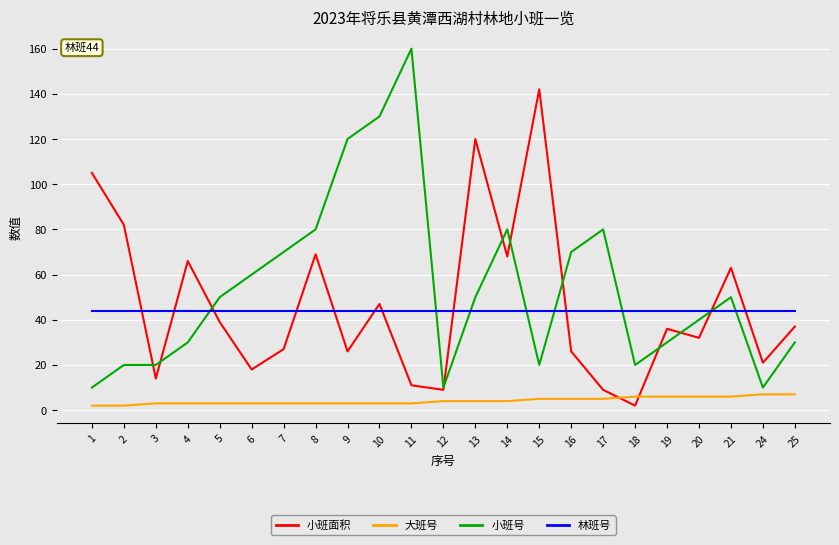

The value of 小班面积 at 11 is 11. True or false?

True